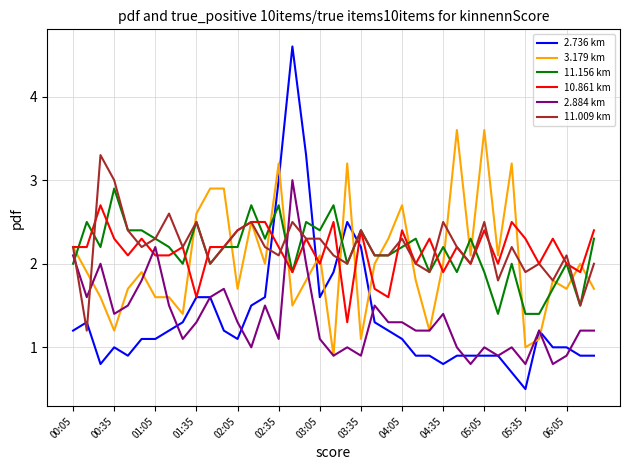

Which series has the largest range (max minus min)?

2.736 km